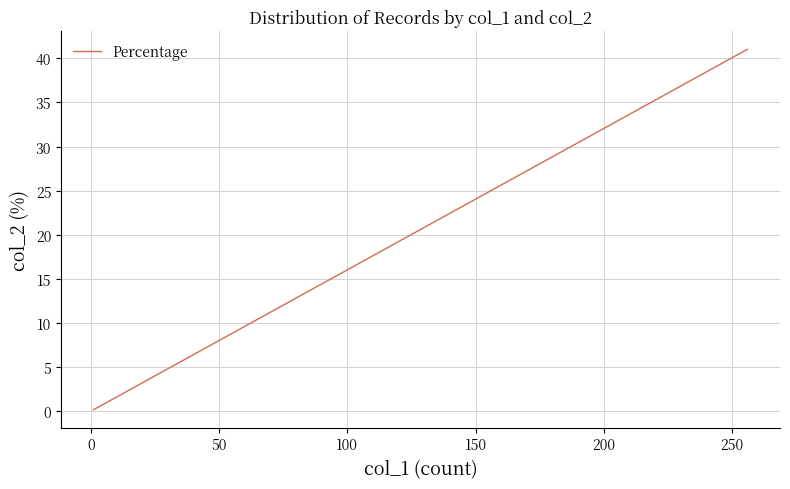

What is the average value?

4.8